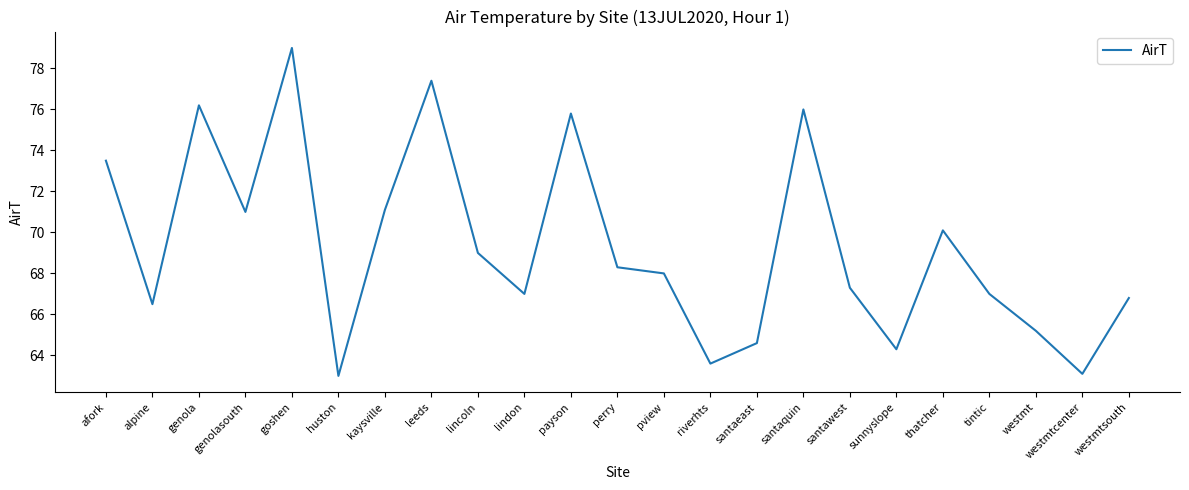

What is the difference between the maximum and minimum values?

16.0